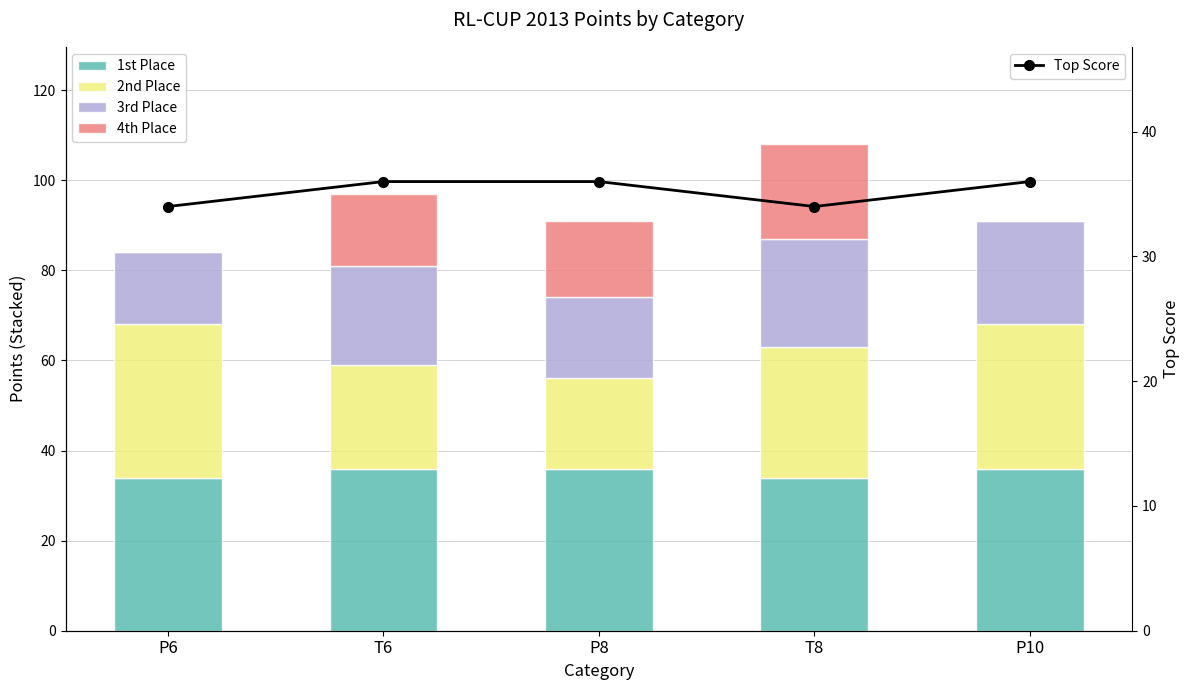

Where does the 3rd Place series first go above 22?

T8